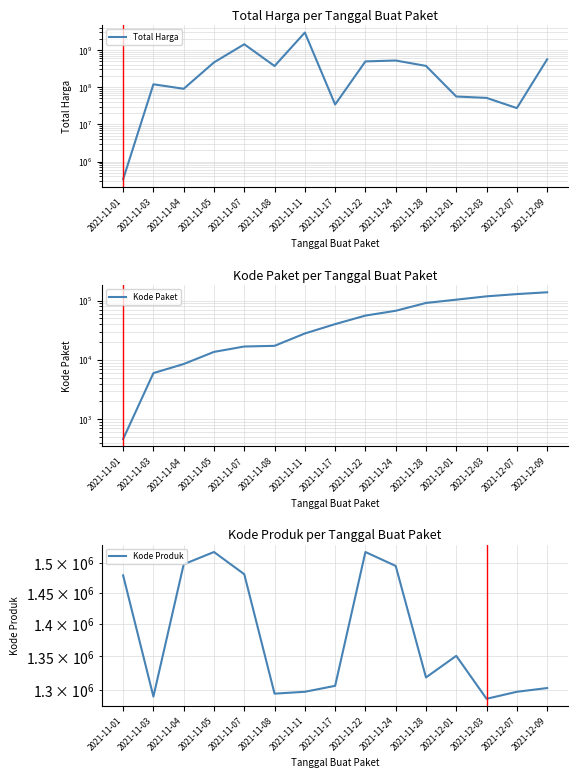

What is the spread (max minus min) of values at 2021-11-11?

2939535349